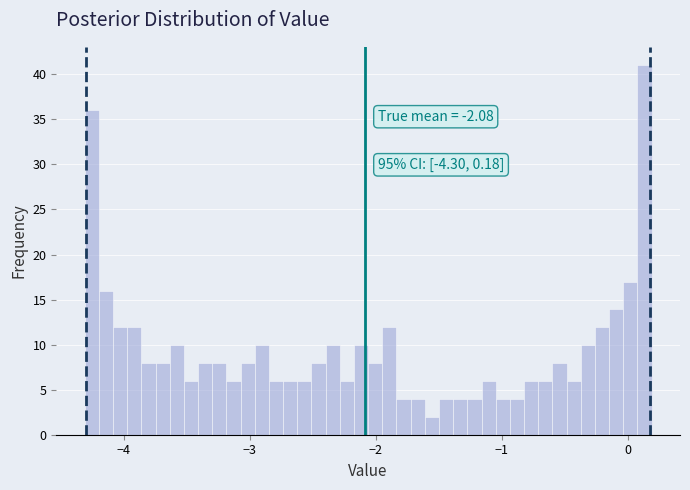

Around what value on the x-axis is the tallest bar? Give the approximate position of its centre, as read against the axis.

0.1